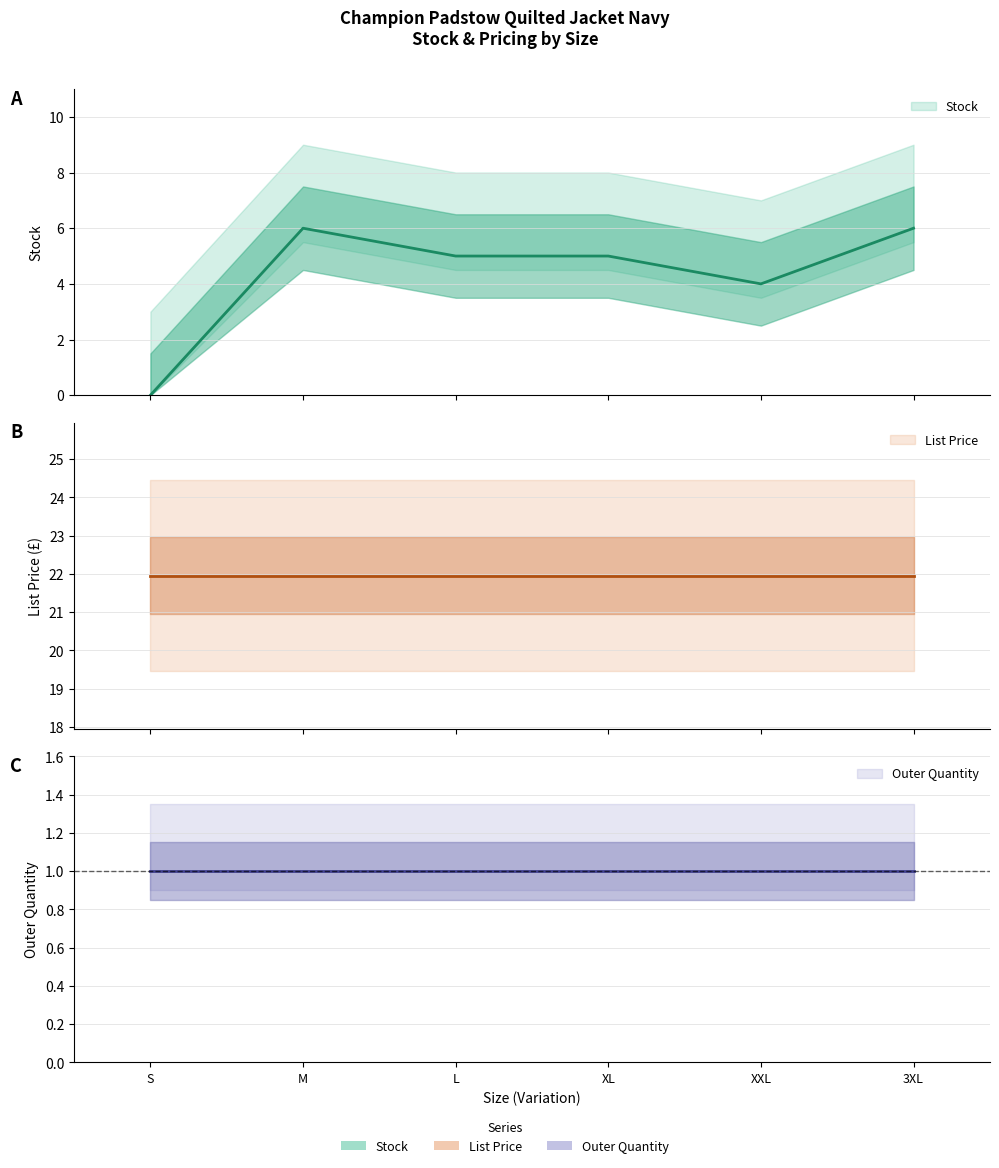

What is the total value across all series at S?

22.9